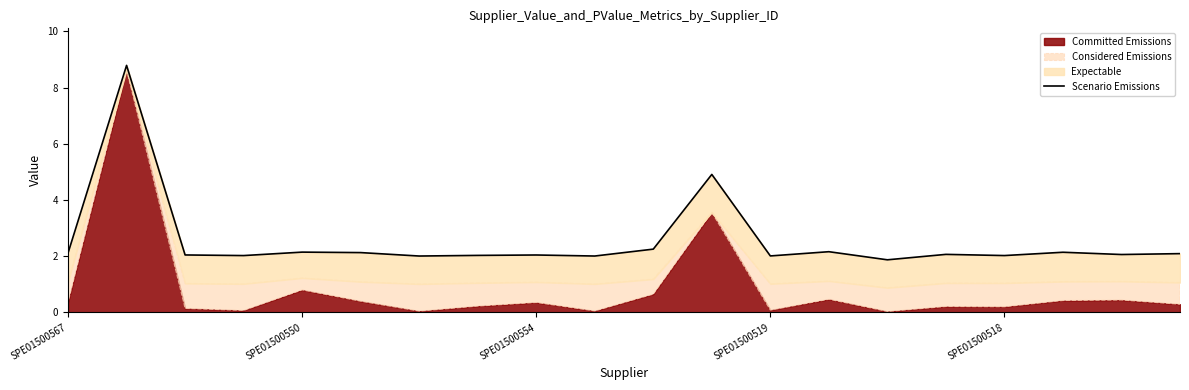

What is the difference between the values at SPE01500567 and SPE01500554?

0.1